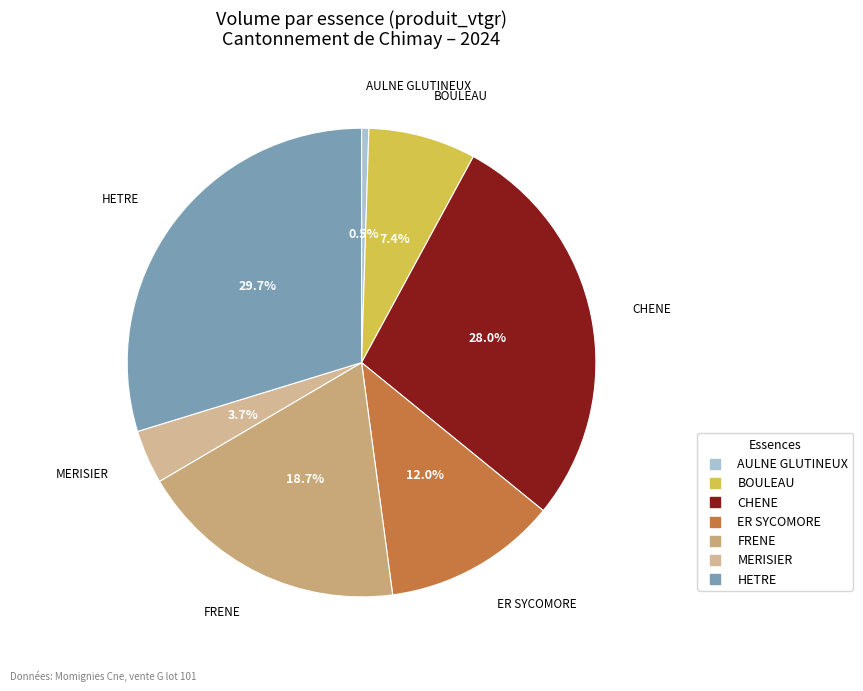

Does ER SYCOMORE represent more than half of the total?

No